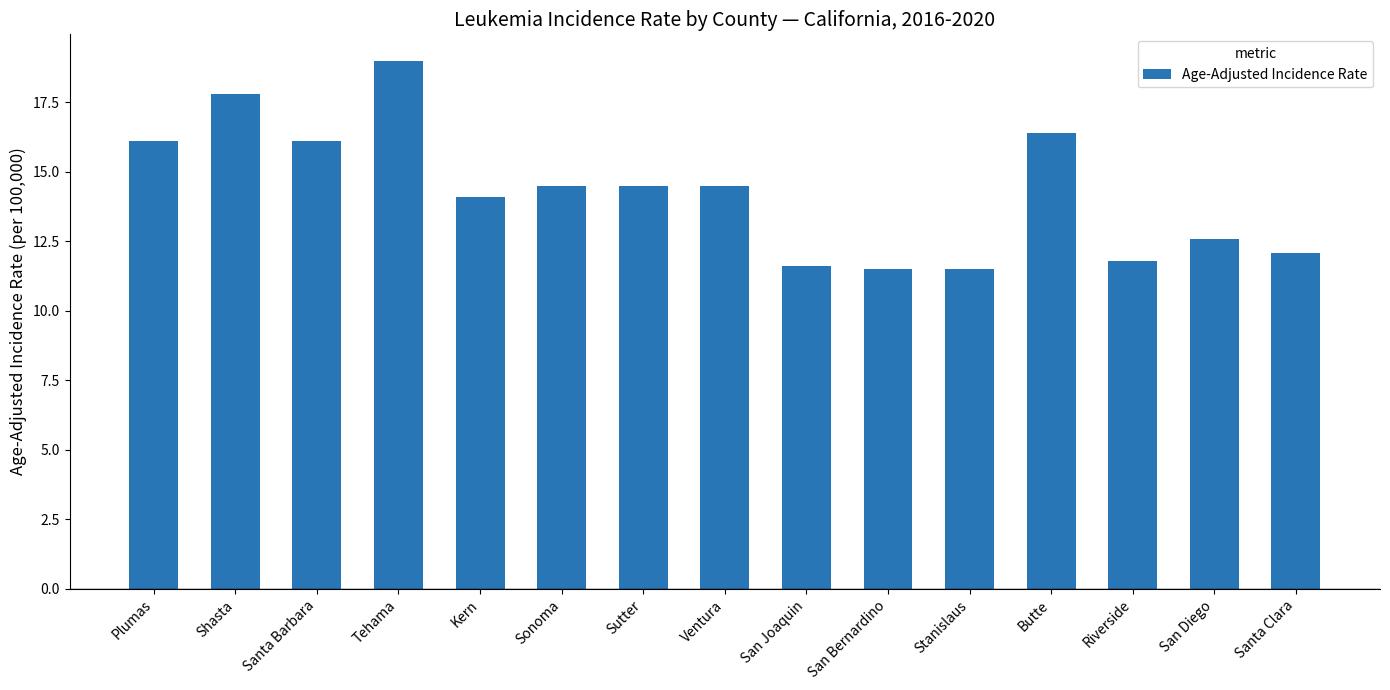

How many bars are there in total?

15